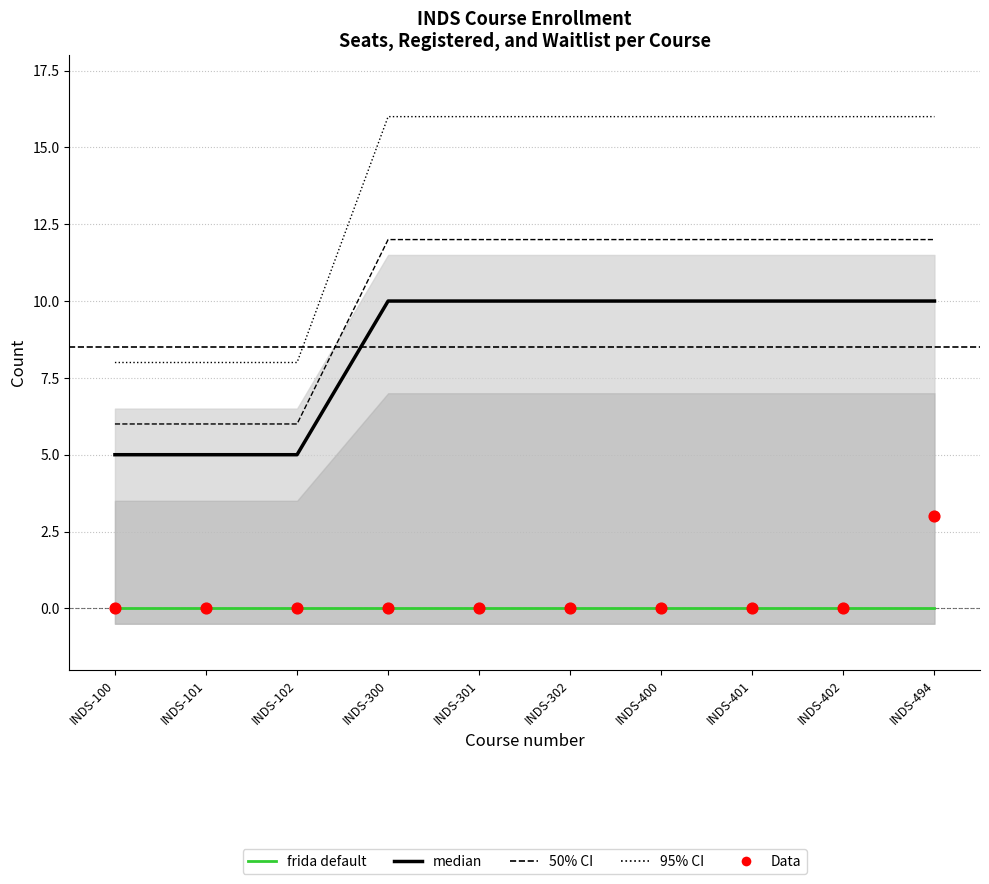

Is the value of Data at INDS-302 greater than the value of 50% CI at INDS-402?

No